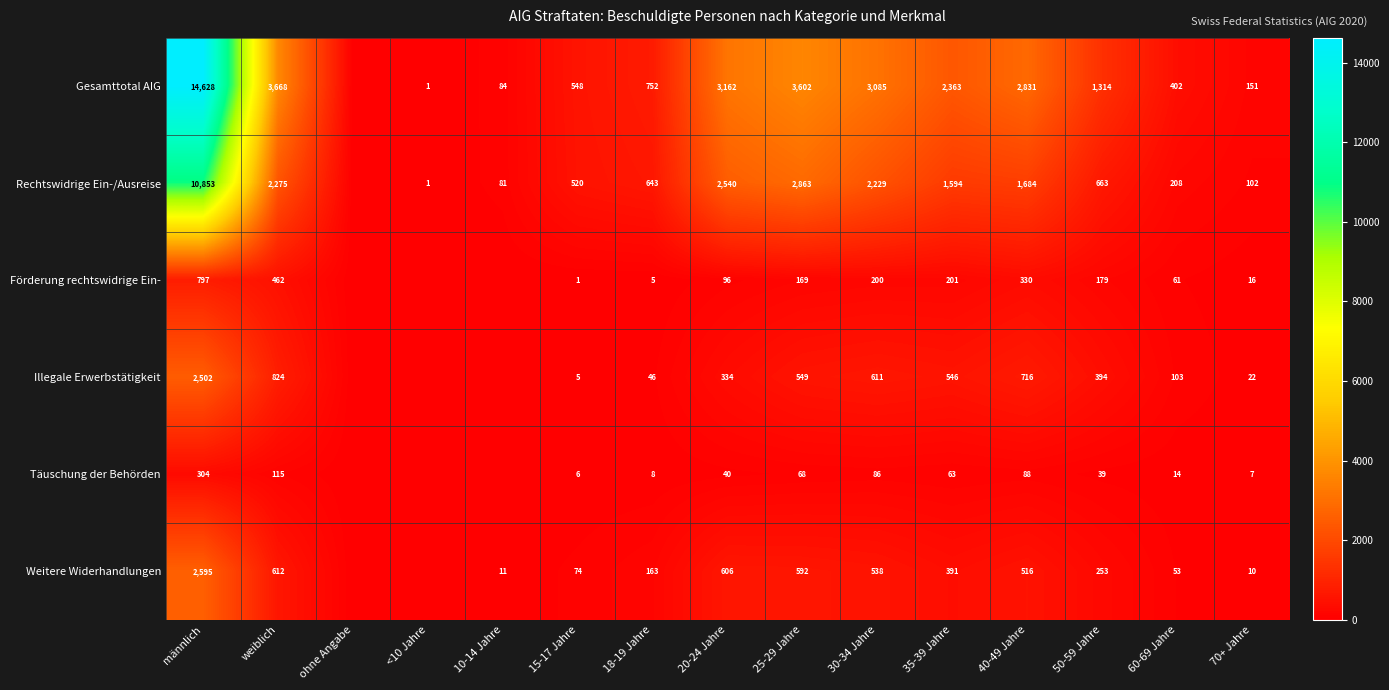

What is the difference between the highest and lowest values at 20-24 Jahre?

3122